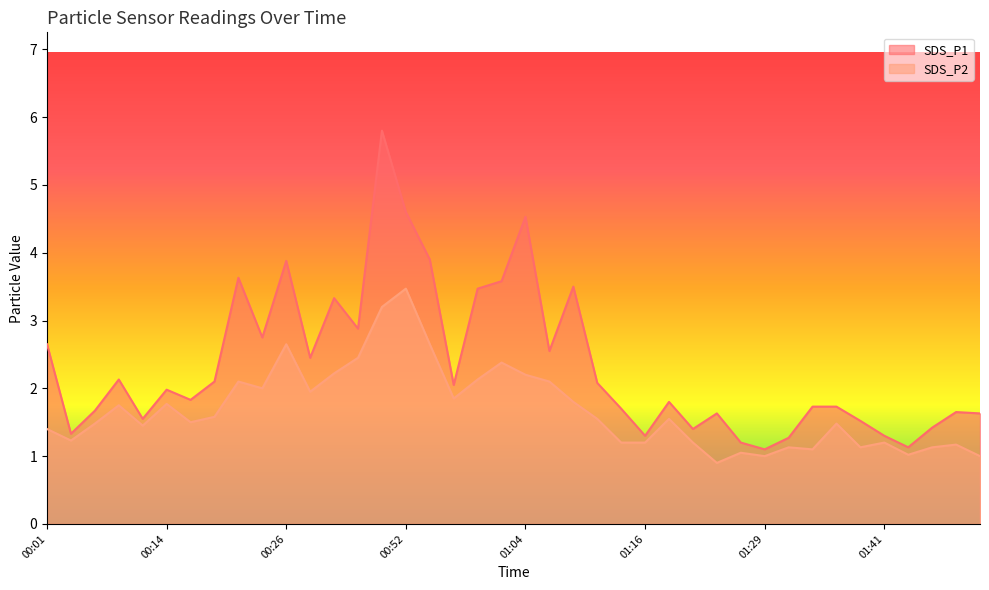

List the series in order of their overall mean, lowest first.

SDS_P2, SDS_P1